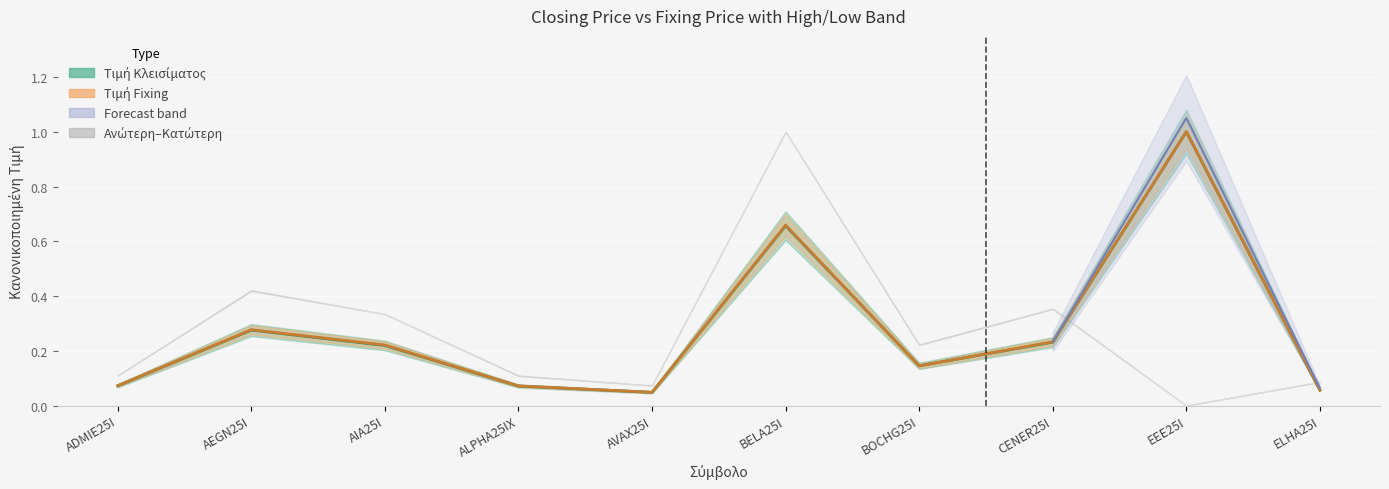

List the series in order of their peak value, highest first.

Τιμή Κλεισίματος, Τιμή Fixing